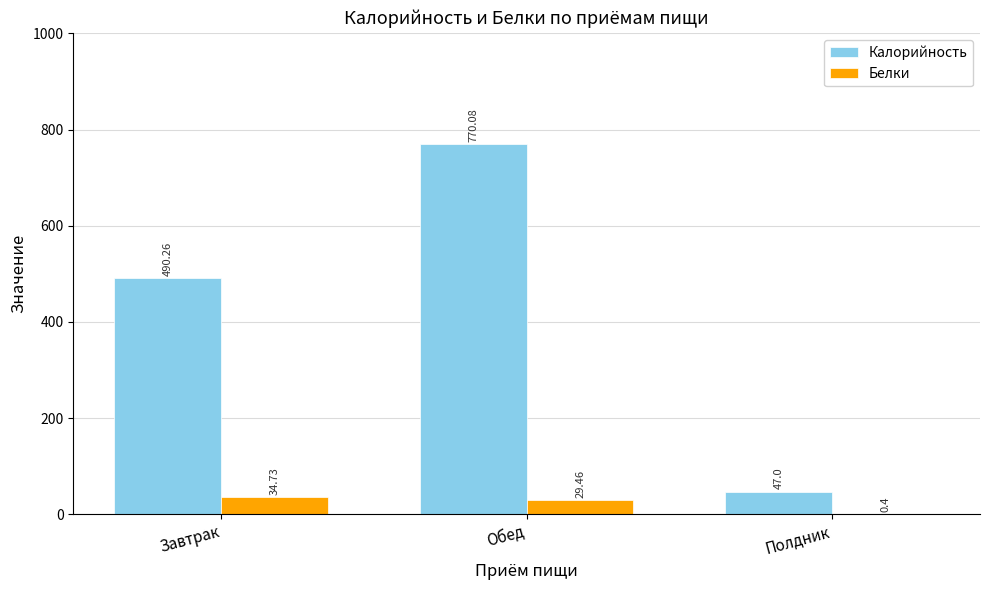

What is the sum of the Белки values at Обед and Завтрак?

64.2